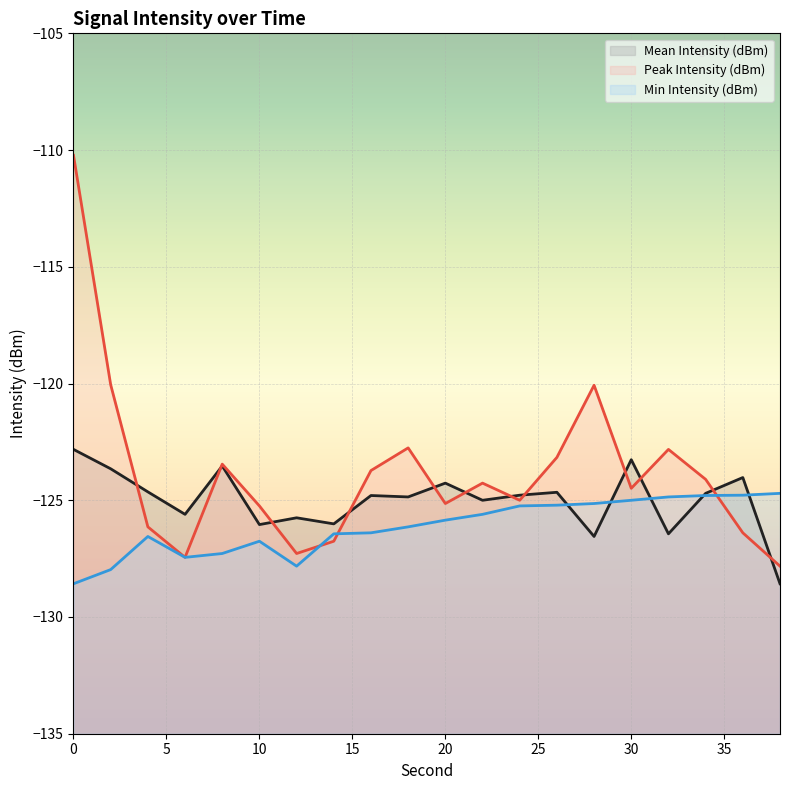

Where does the Min Intensity (dBm) series first go above -125?

32